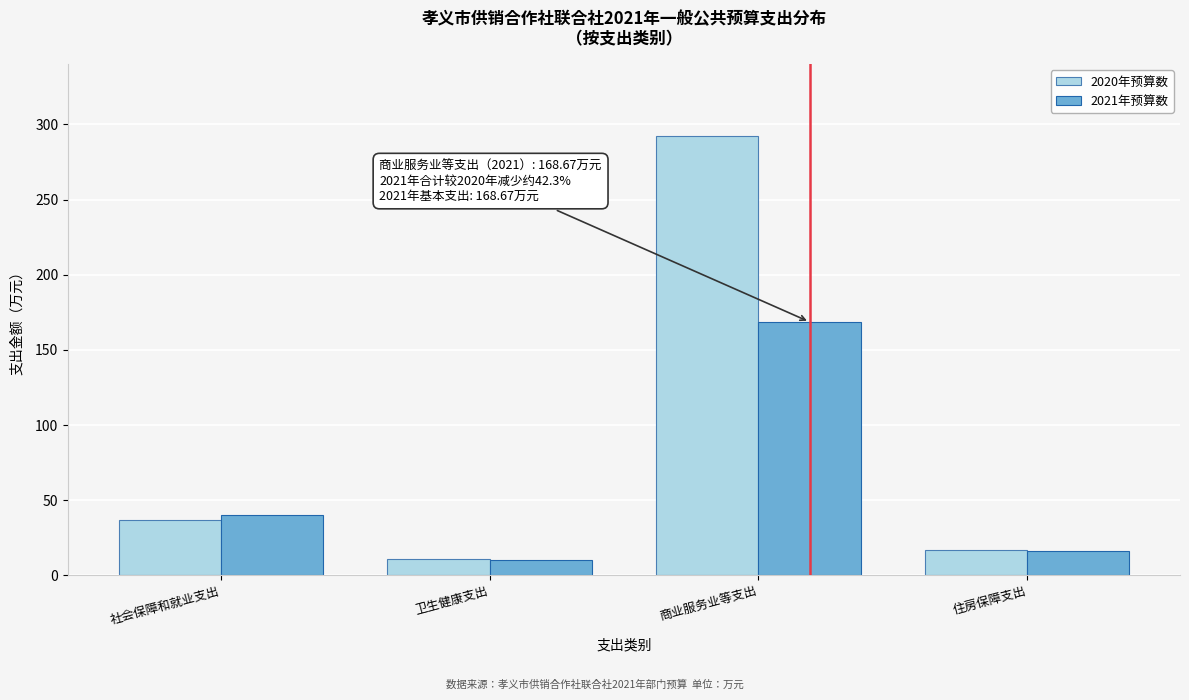

Reading left to right, what are all the values shown in this chart?

2020年预算数: 社会保障和就业支出=37.2	卫生健康支出=10.8	商业服务业等支出=292.1	住房保障支出=16.7
2021年预算数: 社会保障和就业支出=40.0	卫生健康支出=10.3	商业服务业等支出=168.7	住房保障支出=16.2